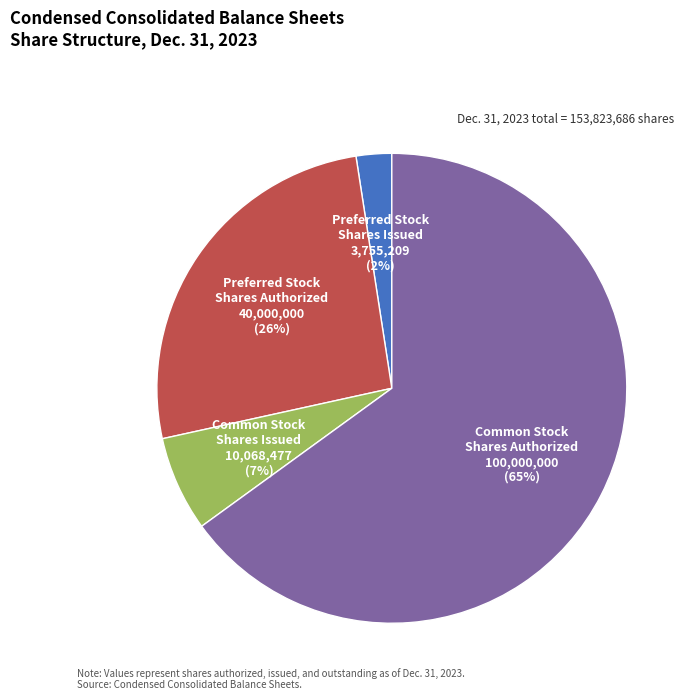

To the nearest percent, what is the average slice percentage?

25%